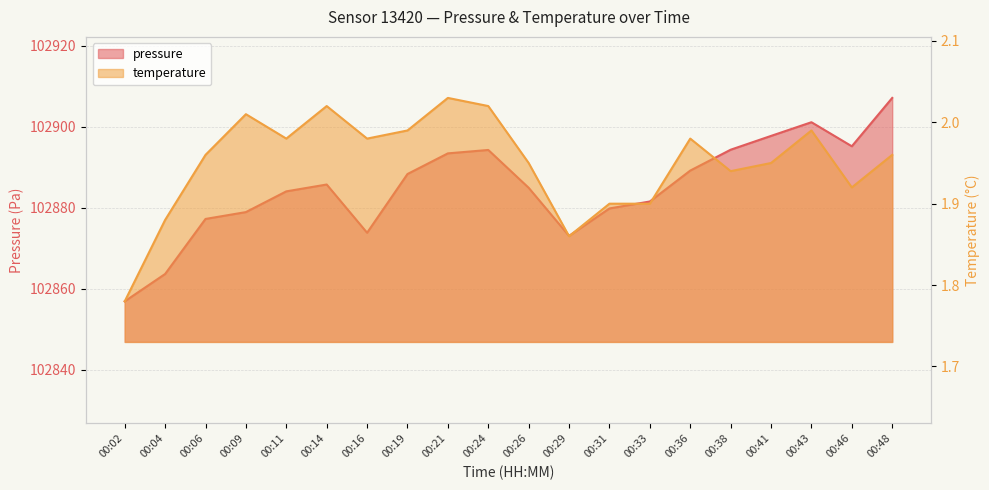

Rank the series at 00:04 from highest to lowest value.

pressure, temperature